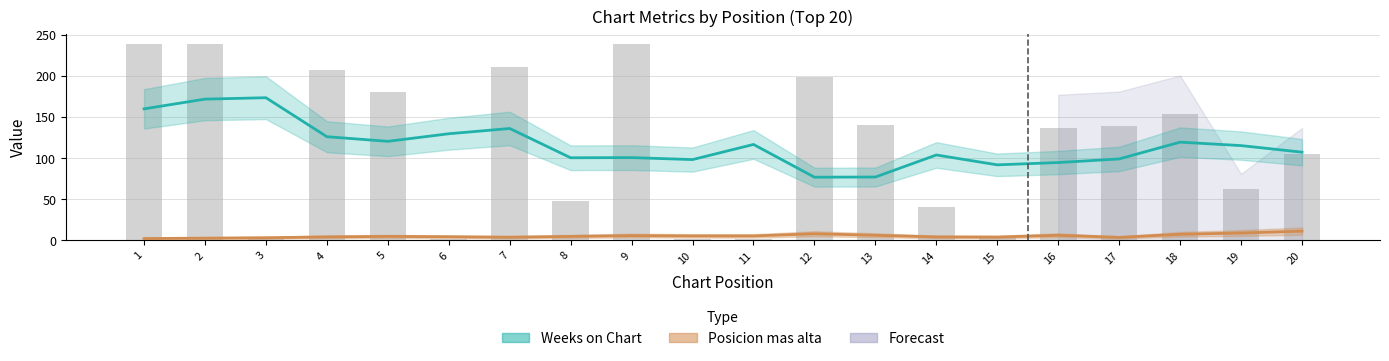

Reading left to right, list all the values displayed in this chart.

Weeks on Chart: 1=159.7	2=171.5	3=173.2	4=125.8	5=120.2	6=129.4	7=135.8	8=100.2	9=100.4	10=98.0	11=116.4	12=76.6	13=76.8	14=103.6	15=91.6	16=94.4	17=98.8	18=119.2	19=115.0	20=107.0
Posicion mas alta: 1=2.0	2=2.5	3=3.0	4=4.0	5=4.6	6=4.2	7=3.6	8=4.6	9=5.6	10=5.2	11=5.2	12=7.8	13=6.0	14=4.0	15=3.8	16=6.0	17=3.4	18=7.2	19=8.8	20=11.0